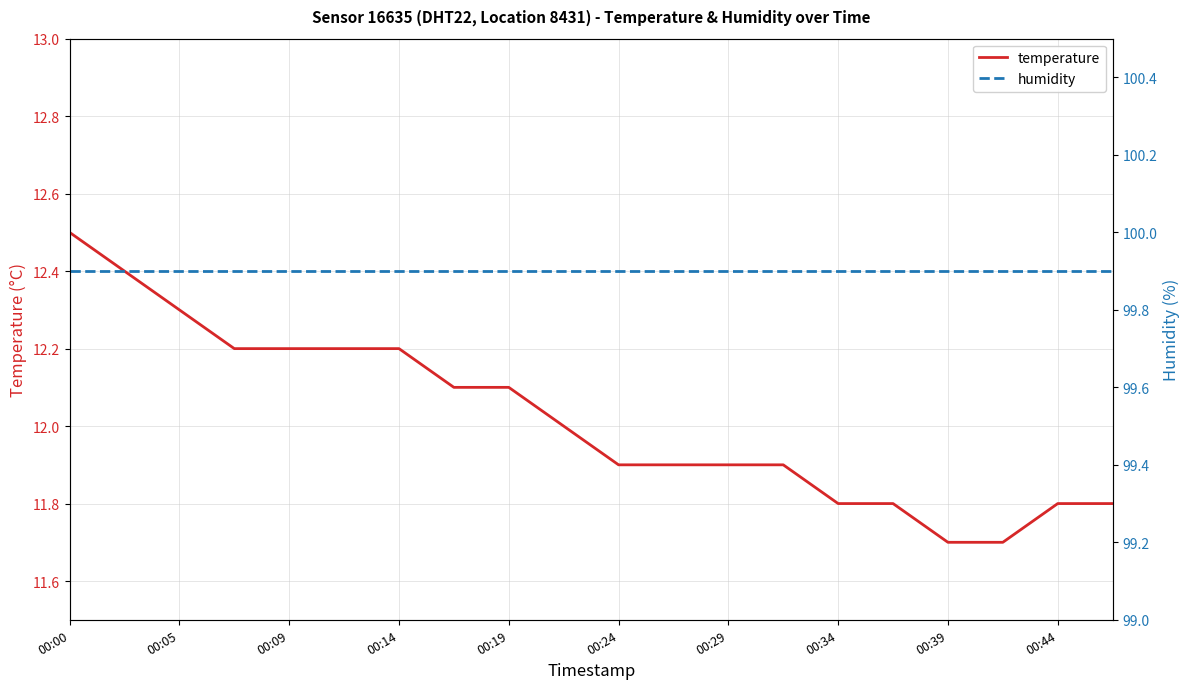

True or false: temperature and humidity intersect in this chart.

False